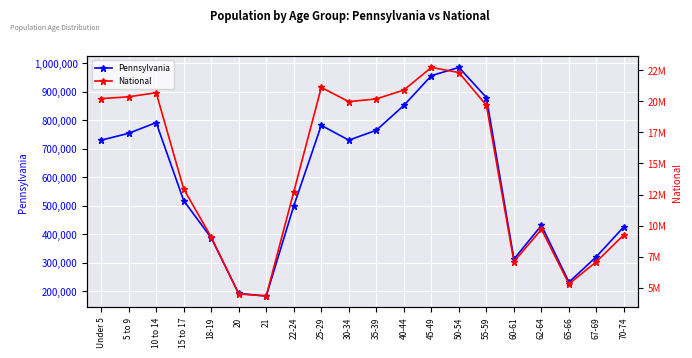

Count the number of categories in the chart.

20